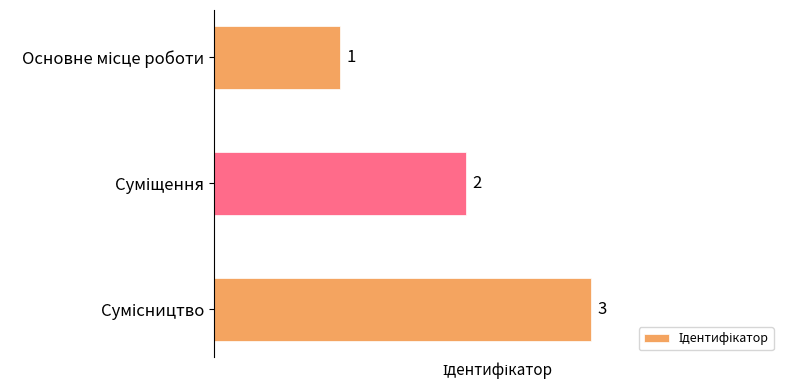

What is the sum of all values?

6